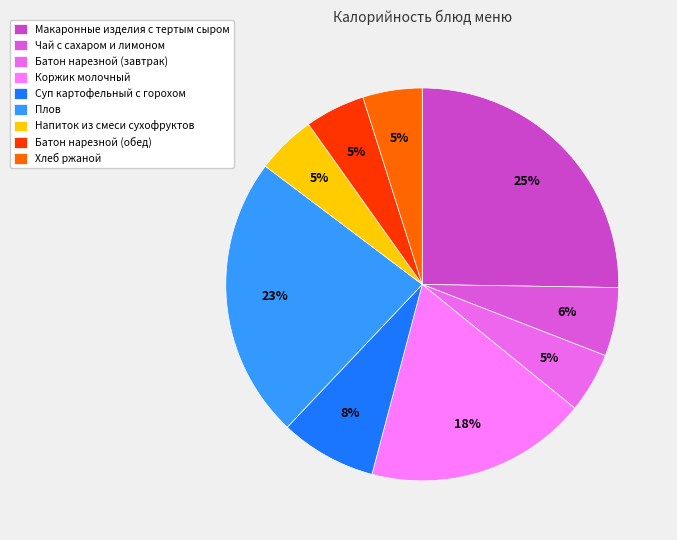

What is the ratio of the value at Батон нарезной (обед) to the value at Суп картофельный с горохом?

0.6